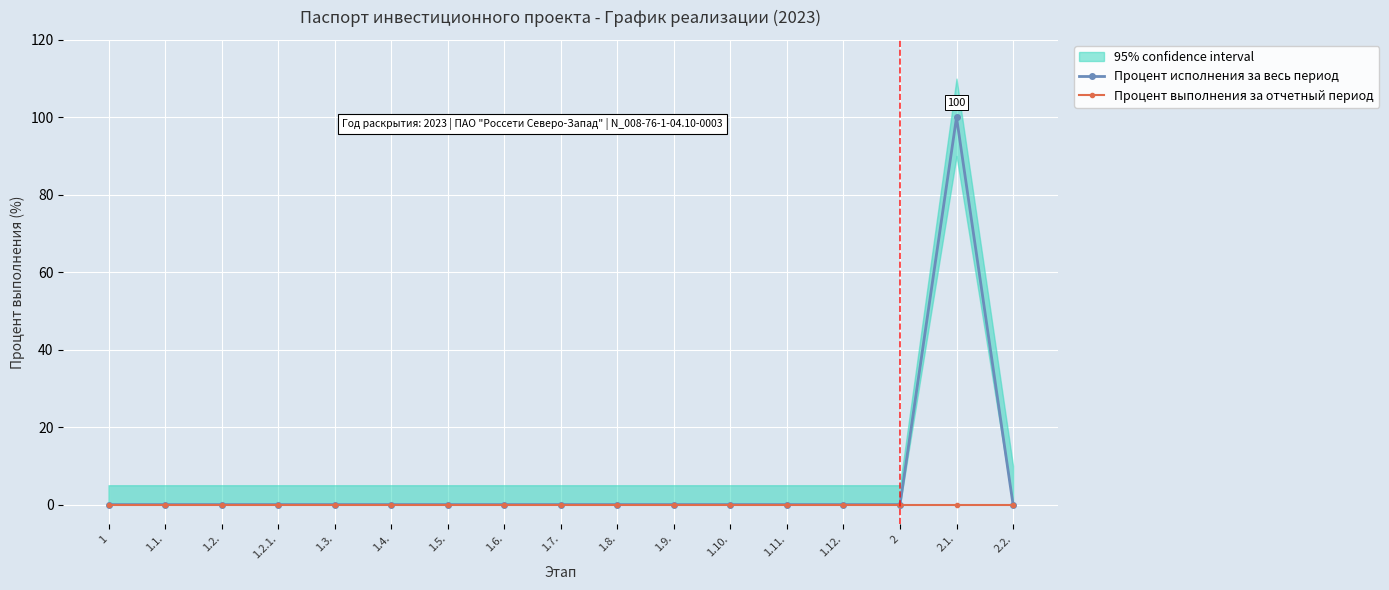

True or false: Процент исполнения за весь период and Процент выполнения за отчетный период cross at least once.

False